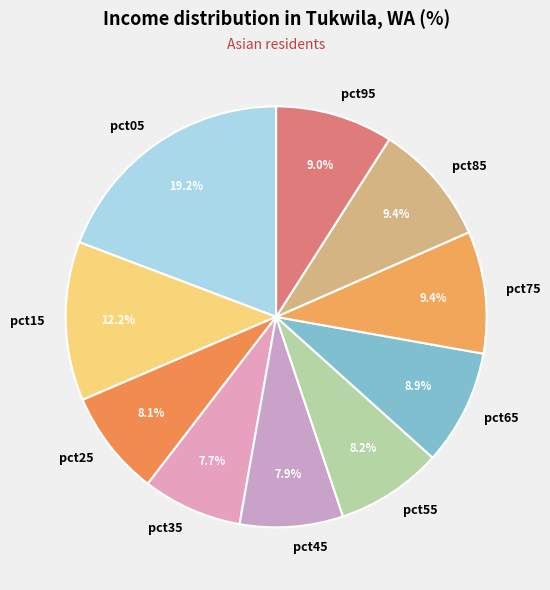

Is there any slice that represents more than half of the pie?

No